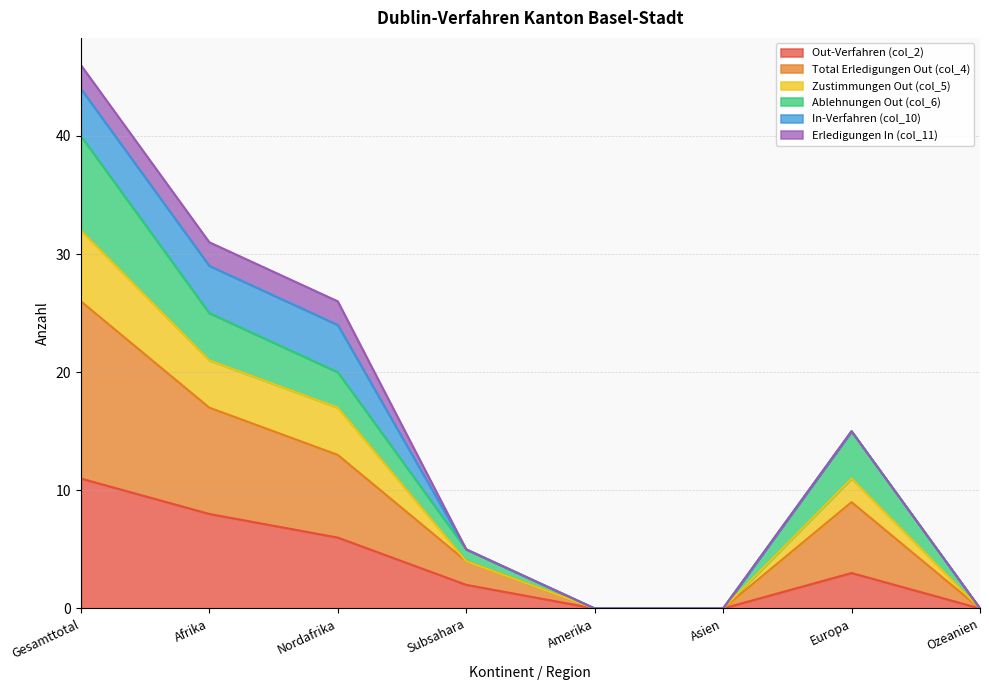

Rank the categories by Zustimmungen Out (col_5) value from highest to lowest.

Gesamttotal, Afrika, Nordafrika, Europa, Subsahara, Amerika, Asien, Ozeanien